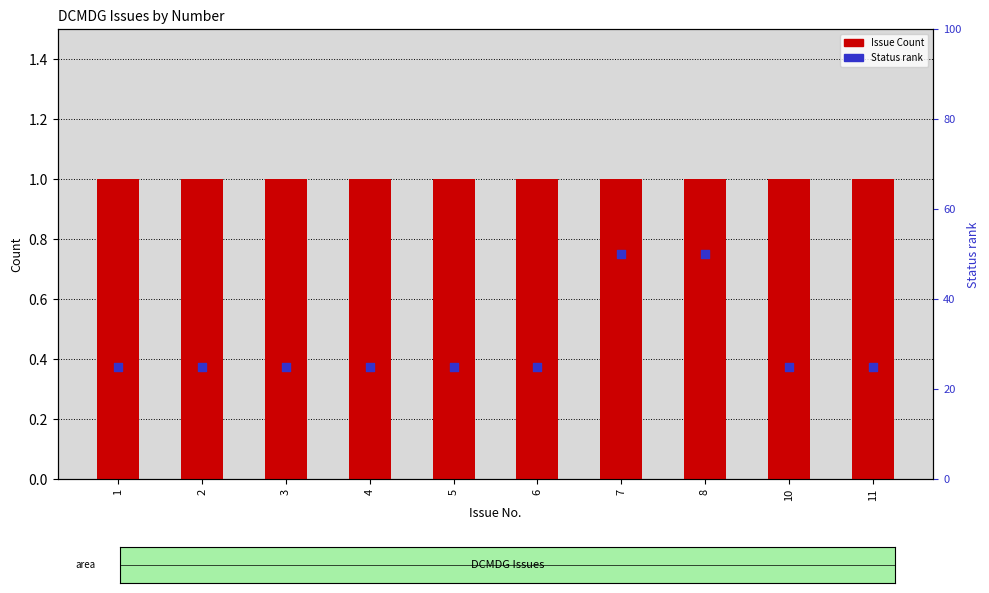

At how many categories does at least one series exceed 10?

10